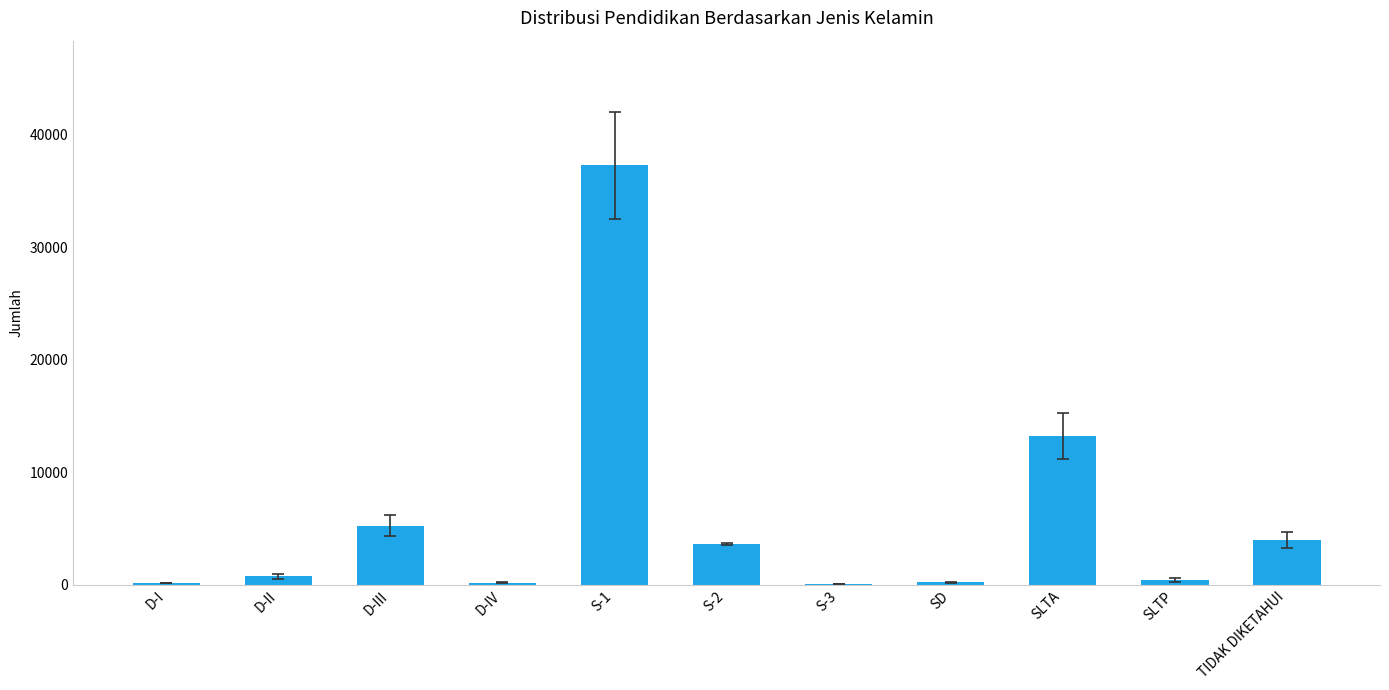

Read the value at D-I.

158